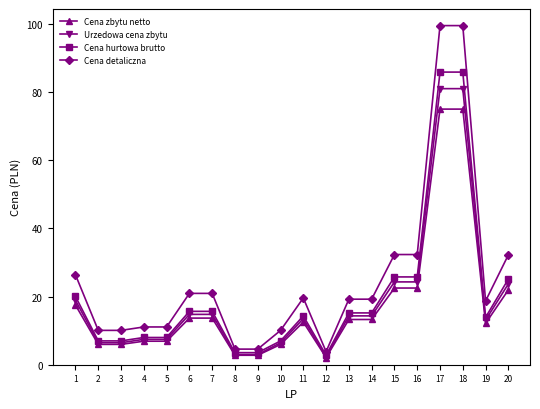

What is the maximum value for Cena hurtowa brutto?

85.9